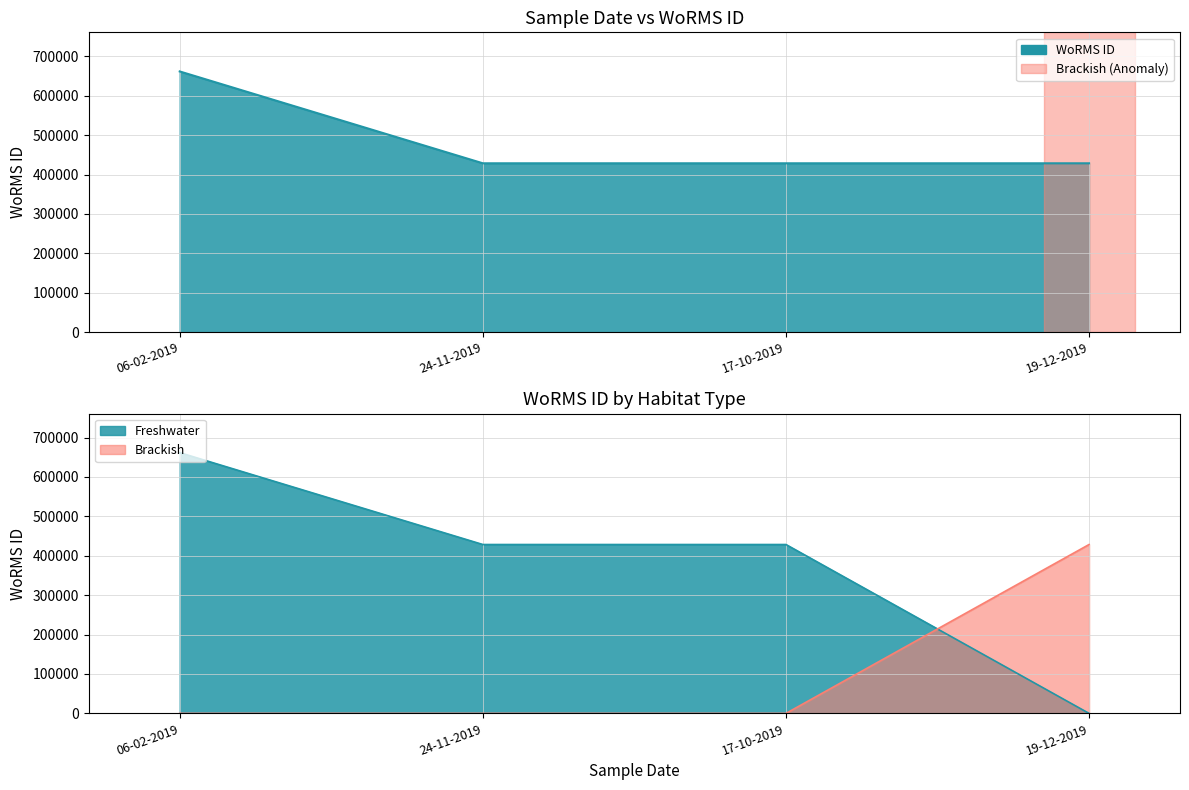

What is the change in value from 06-02-2019 to 17-10-2019?

-233037